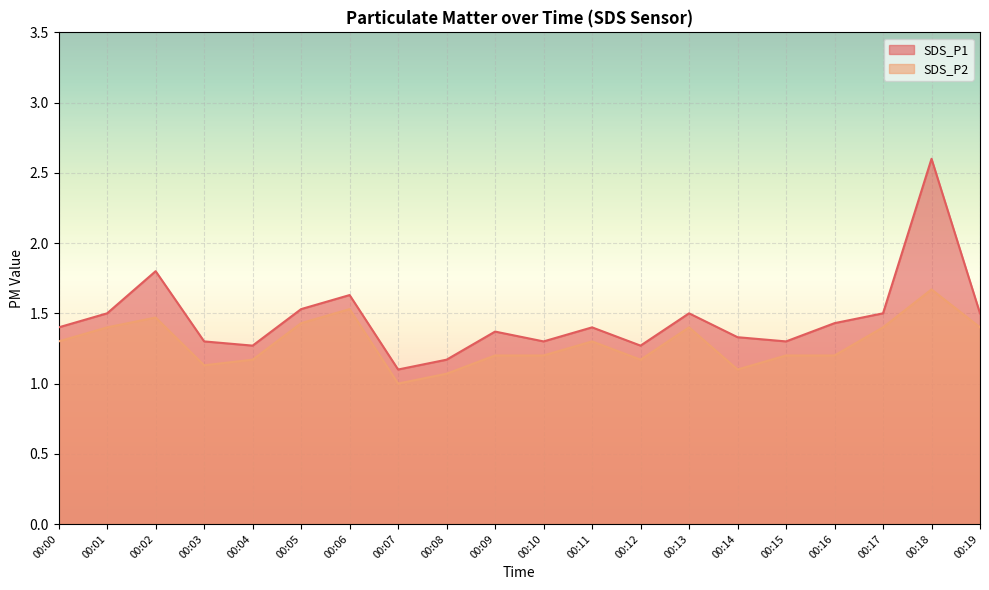

What is the sum of the SDS_P2 values at 00:02 and 00:19?

2.9